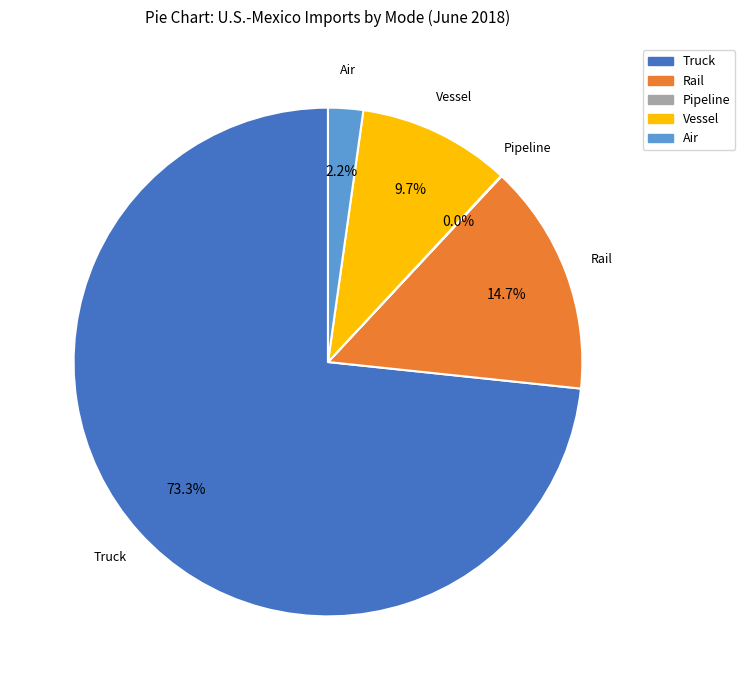

Does Truck account for over 50% of the chart?

Yes